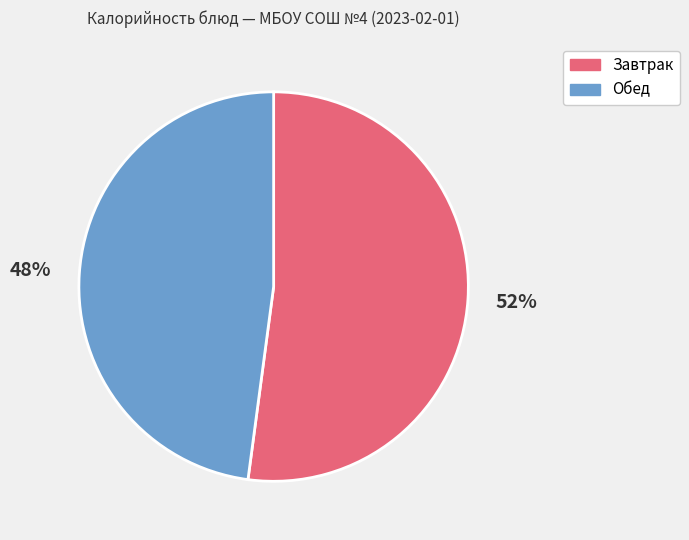

What percentage is the Завтрак slice, to the nearest percent?

52%